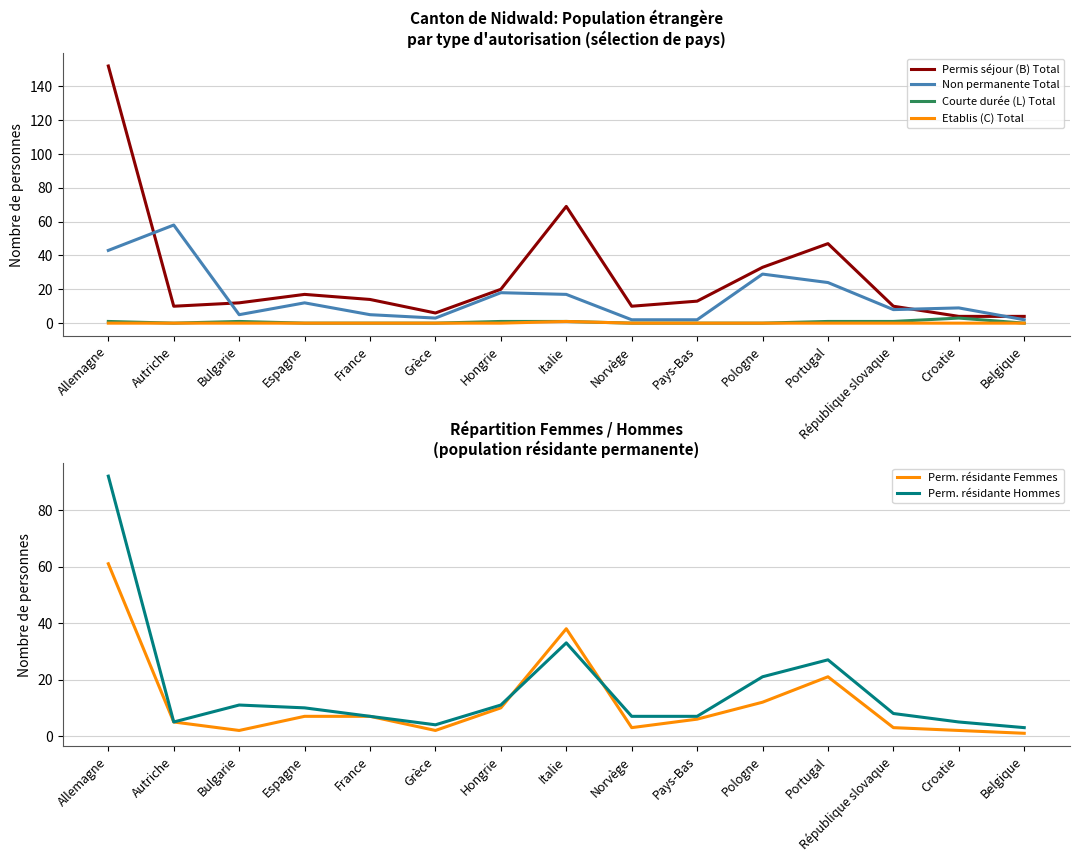

Which series changed the most between Espagne and Belgique?

Permis séjour (B) Total